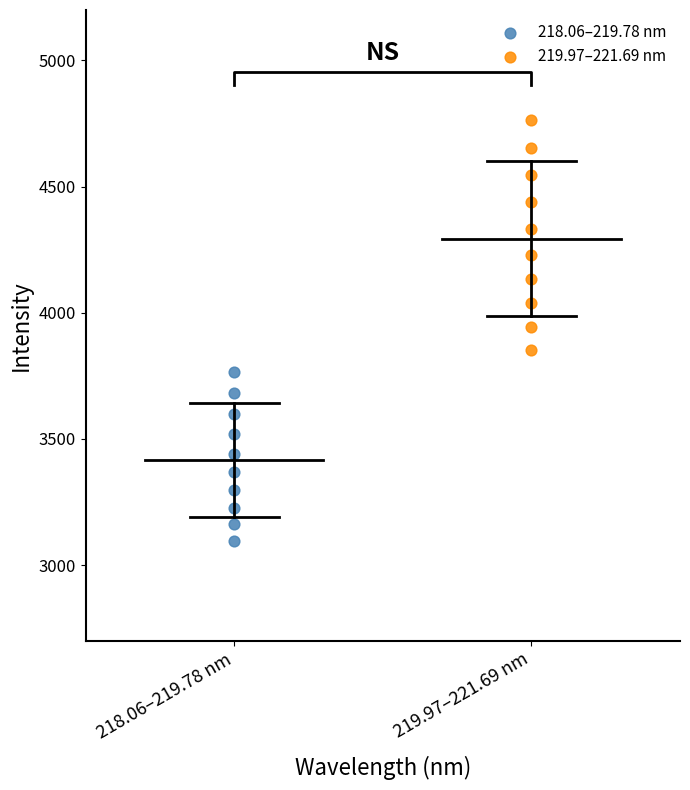

Which series contains the highest Y value?

219.97–221.69 nm